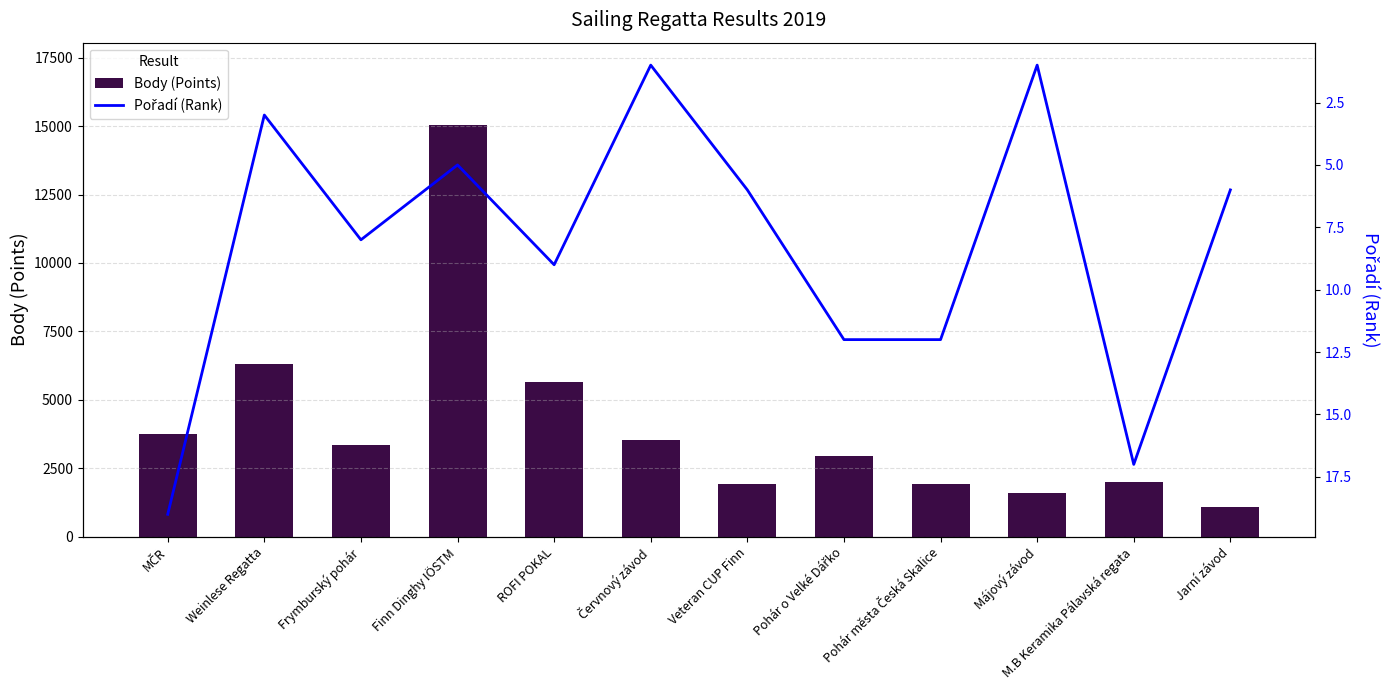

Between MČR and Weinlese Regatta, which series saw the biggest shift?

Body (Points)